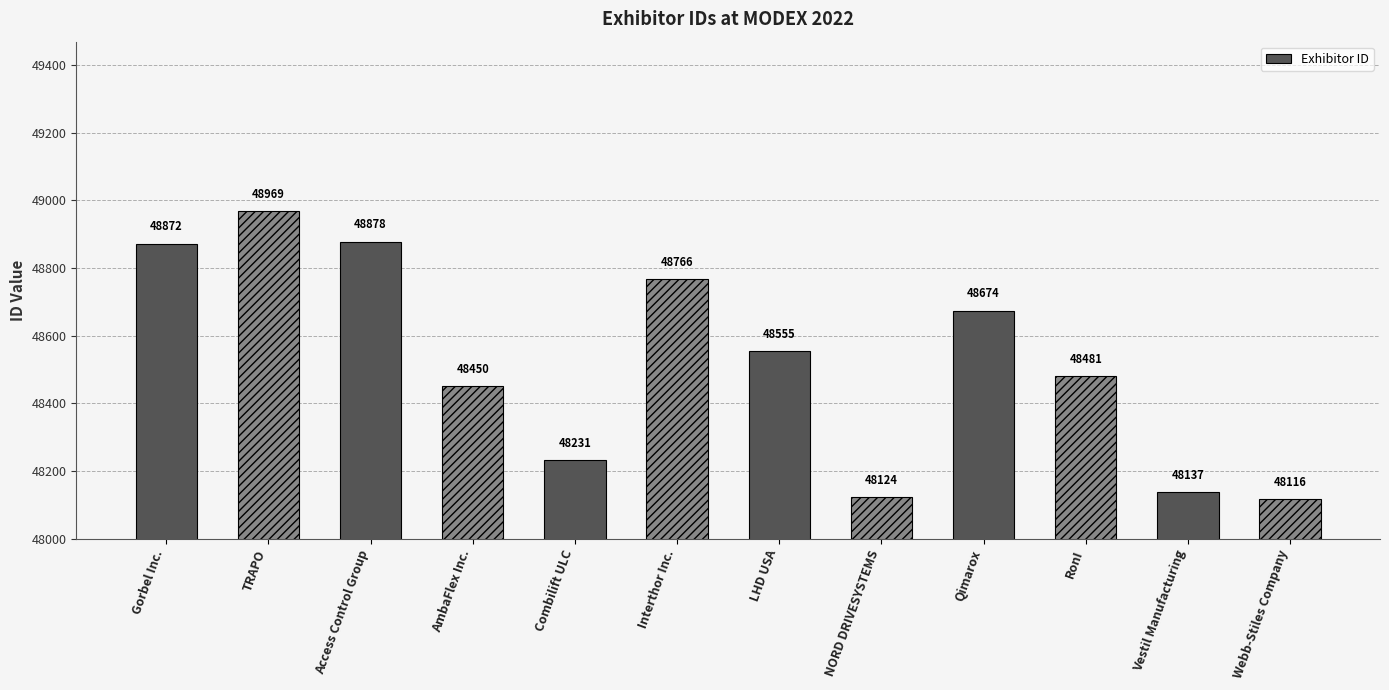

List the labels in order of value, largest first.

TRAPO, Access Control Group, Gorbel Inc., Interthor Inc., Qimarox, LHD USA, RonI, AmbaFlex Inc., Combilift ULC, Vestil Manufacturing, NORD DRIVESYSTEMS, Webb-Stiles Company